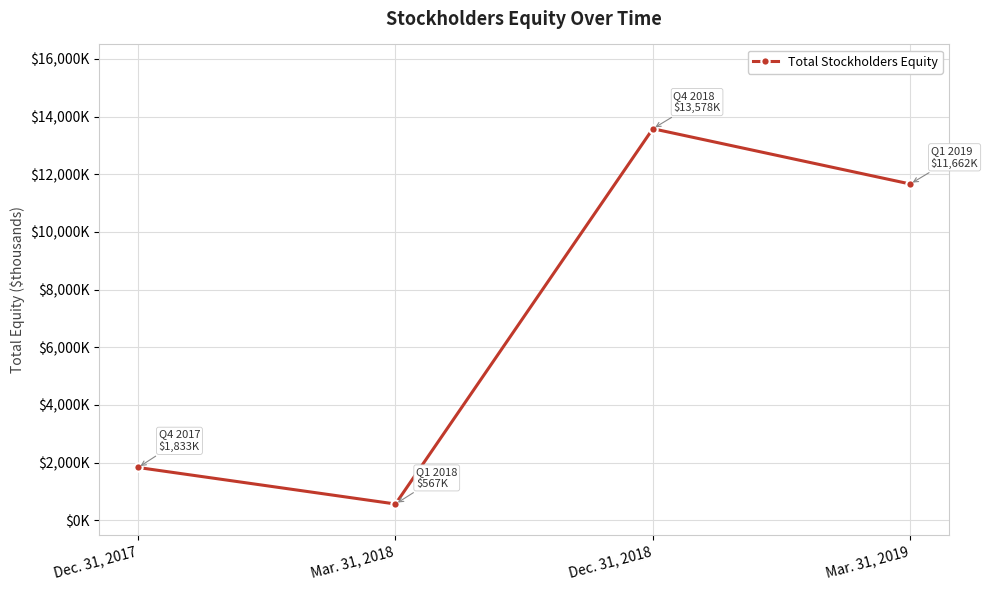

Does the chart have visible grid lines?

Yes